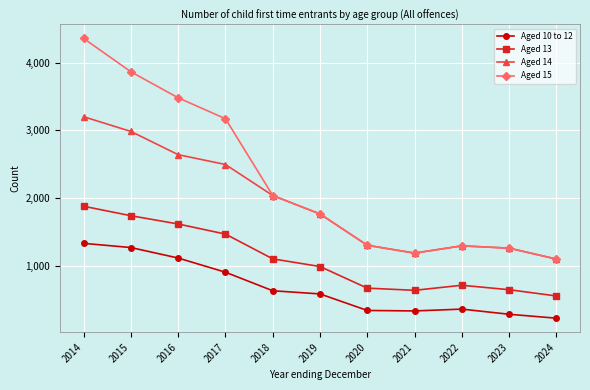

Is it true that Aged 14 equals 1298.9 at 2022?

True